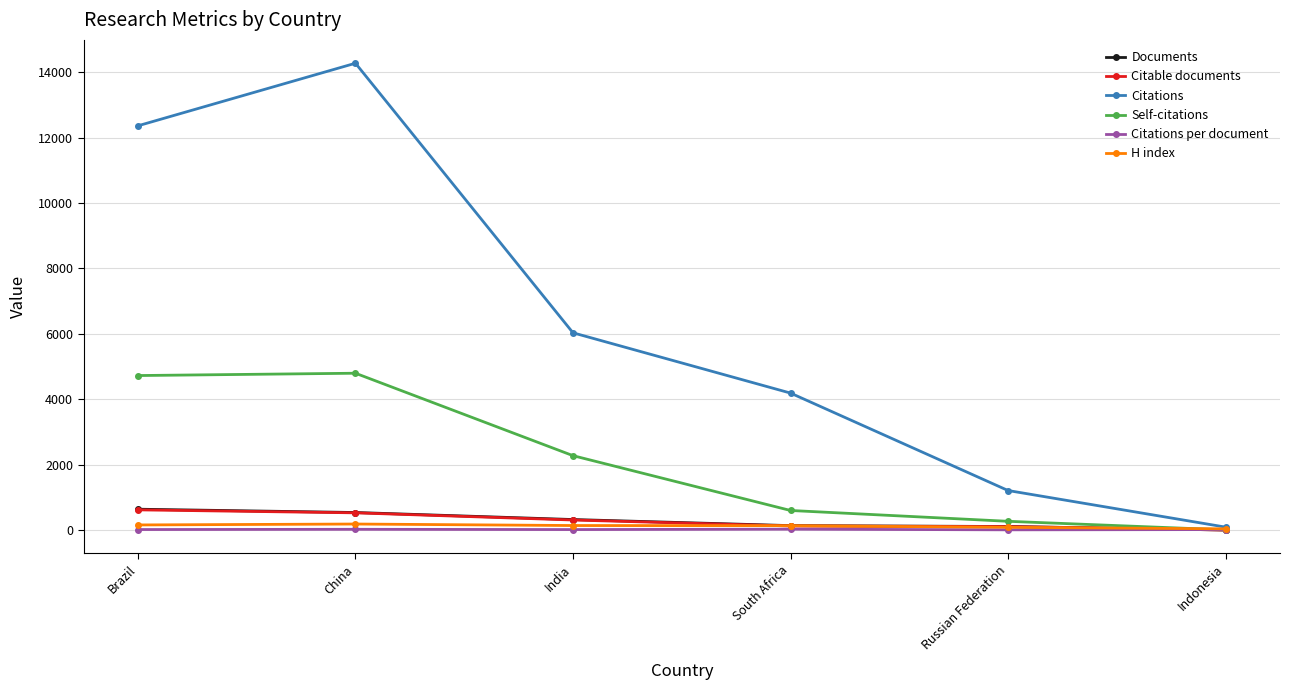

At which category does Self-citations reach its first local peak?

China